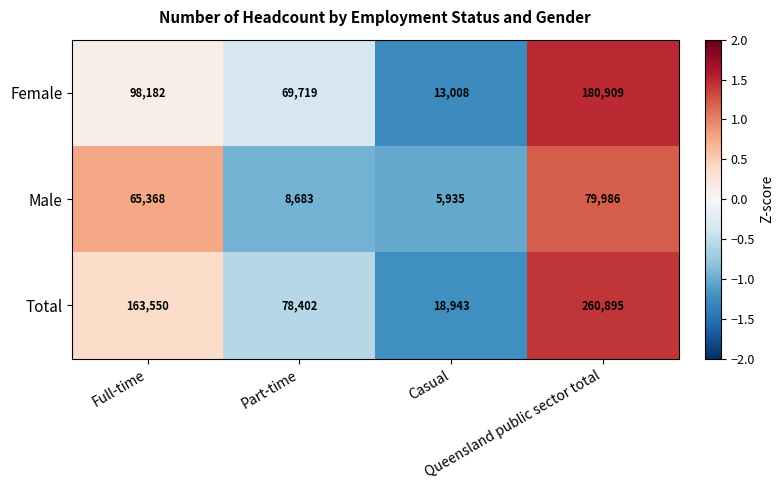

Count the Female values in the range 69719 to 180909.

3